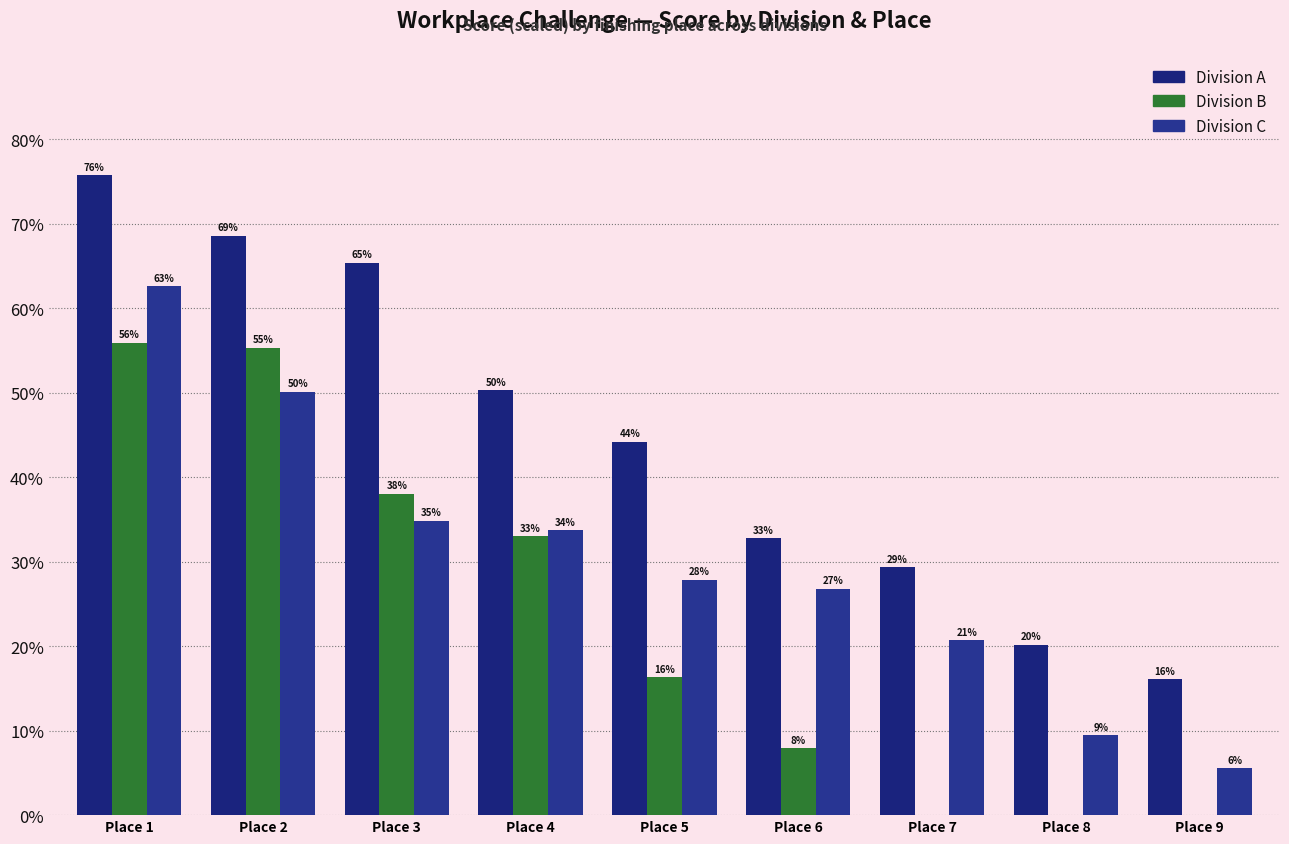

Are the bars grouped side by side (vs. stacked)?

Yes